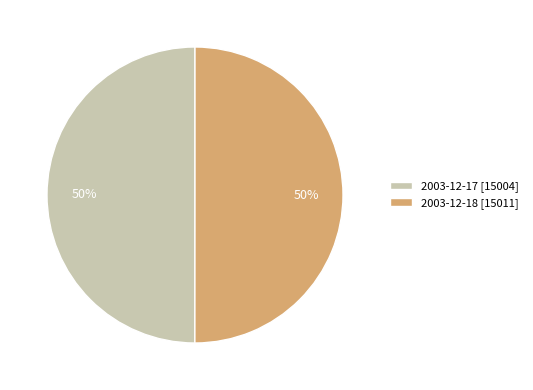

How many segments does this pie chart have?

2